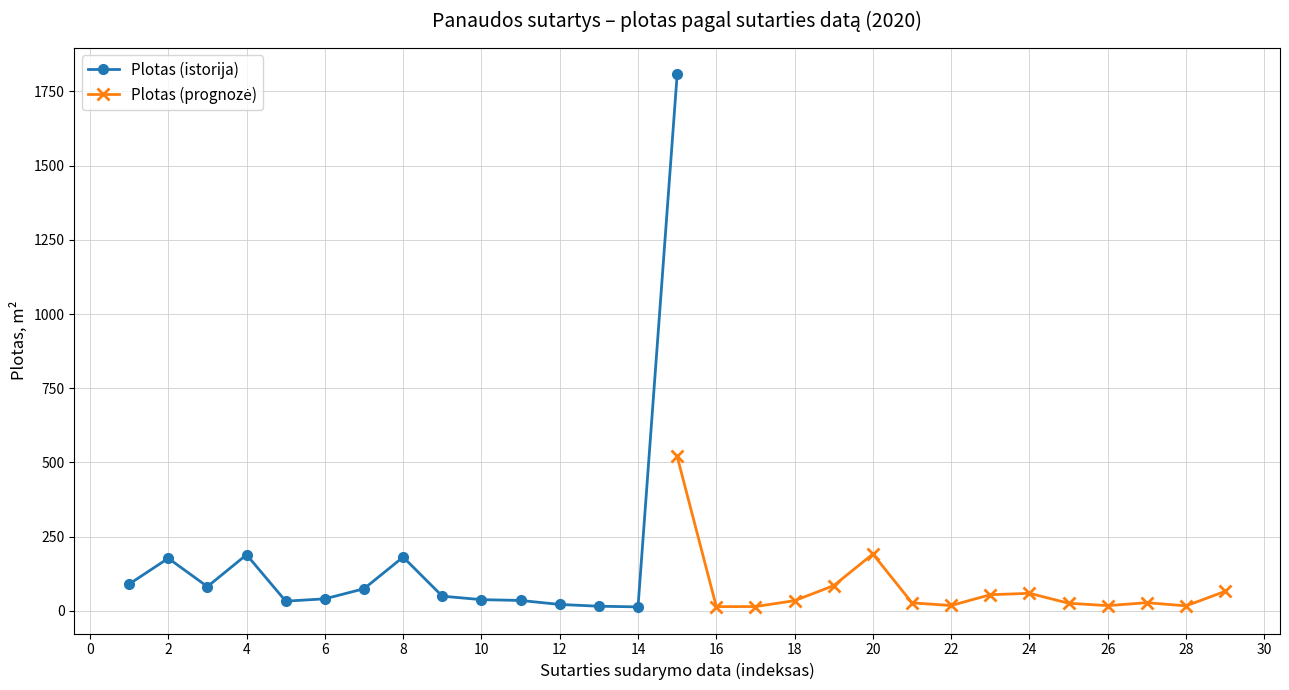

What is the highest value of the Plotas (istorija) series?

1807.3